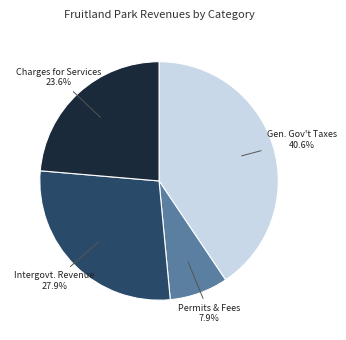

Is there a majority slice in this chart?

No